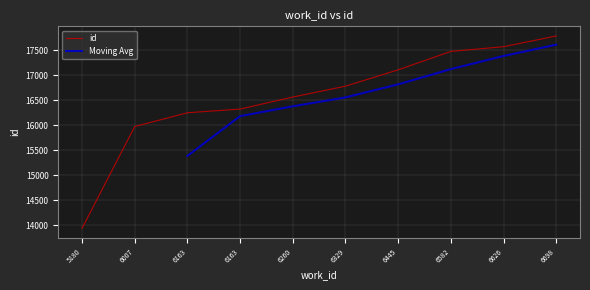

At which label does the data first exceed 16784?

6445